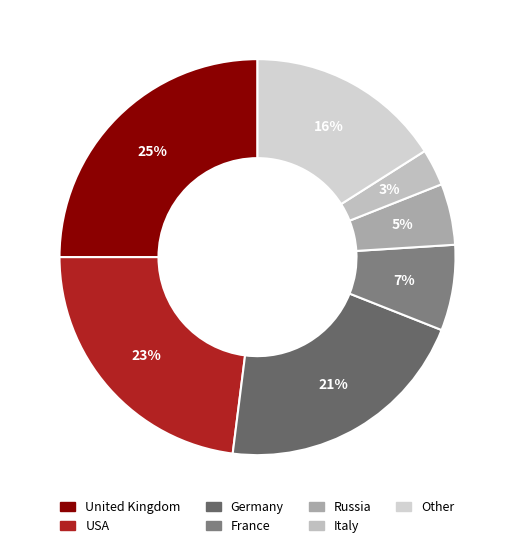

What percentage is the Other slice, to the nearest percent?

16%